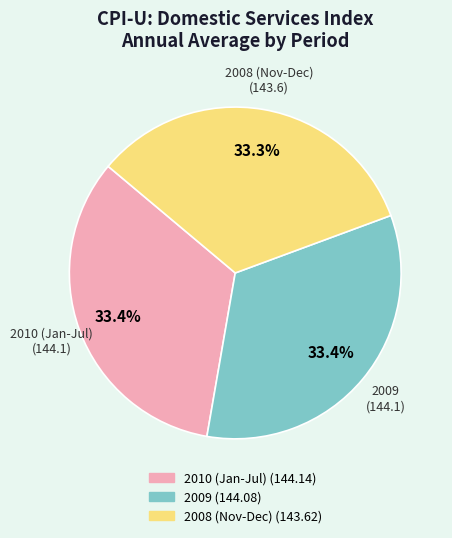

Is there any slice that represents more than half of the pie?

No